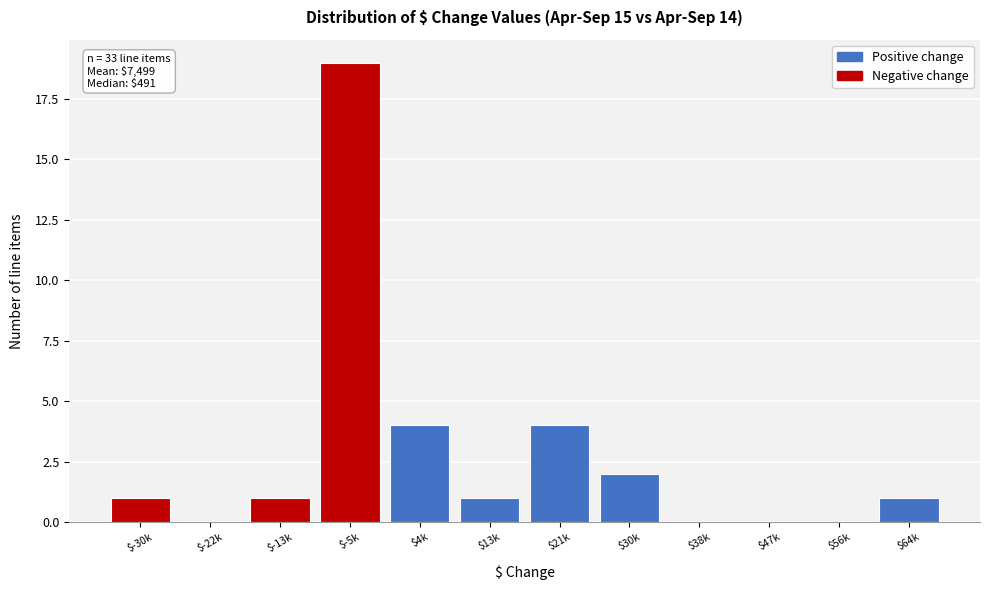

True or false: the data shows 0 at $38k.

True